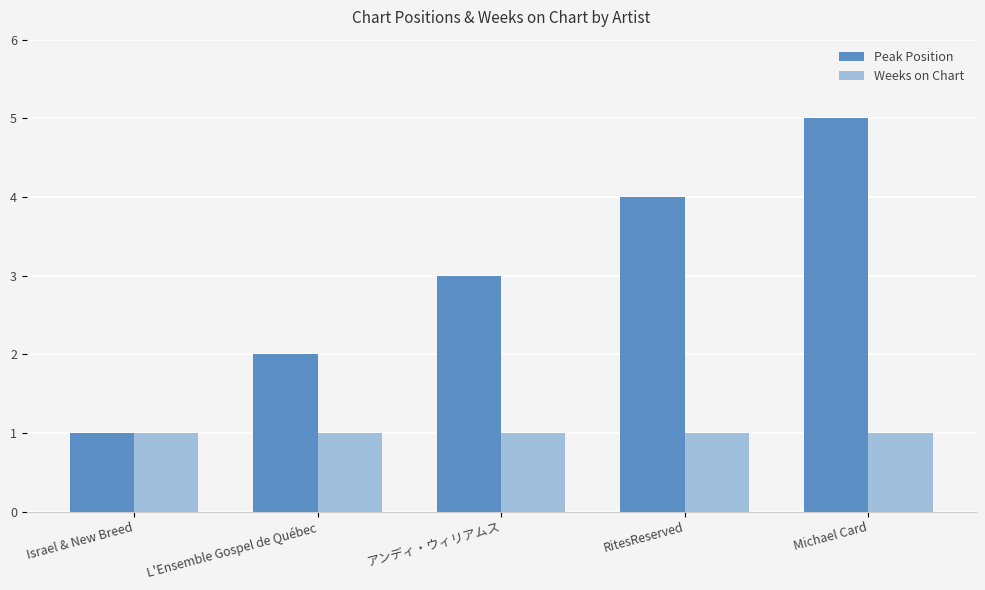

Which series has the largest range (max minus min)?

Peak Position